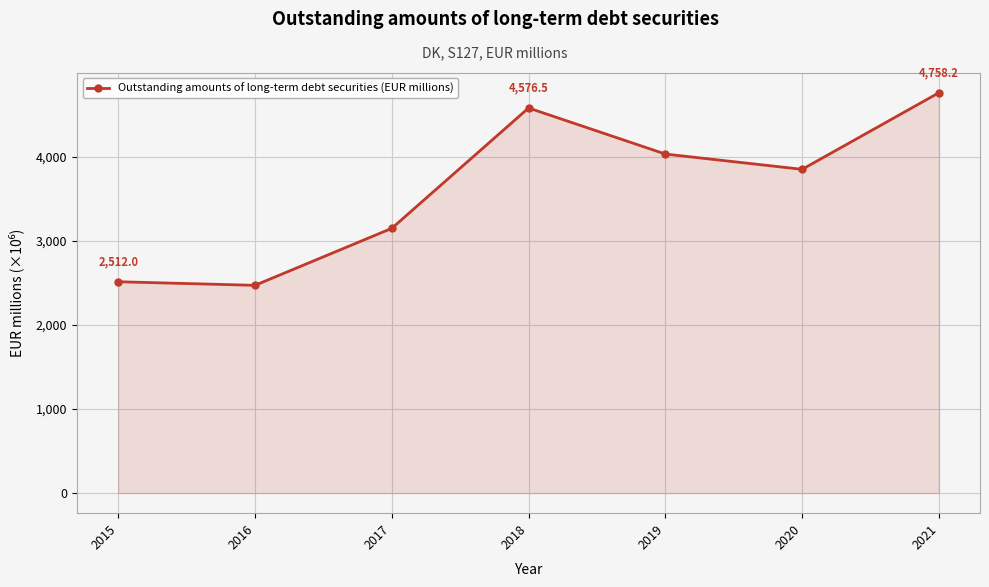

At which category does the data reach its first local peak?

2018